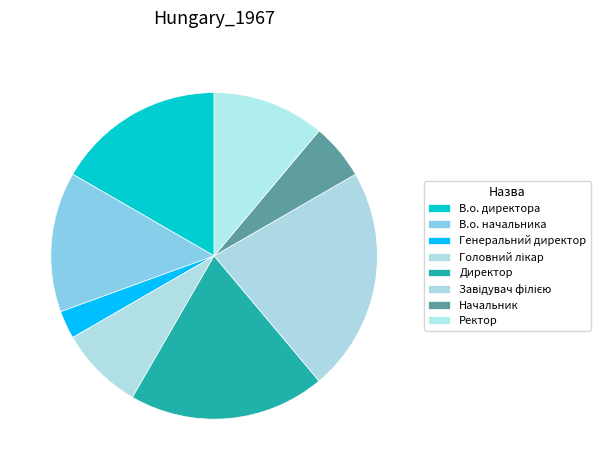

What portion of the pie excludes Ректор?

88.9%